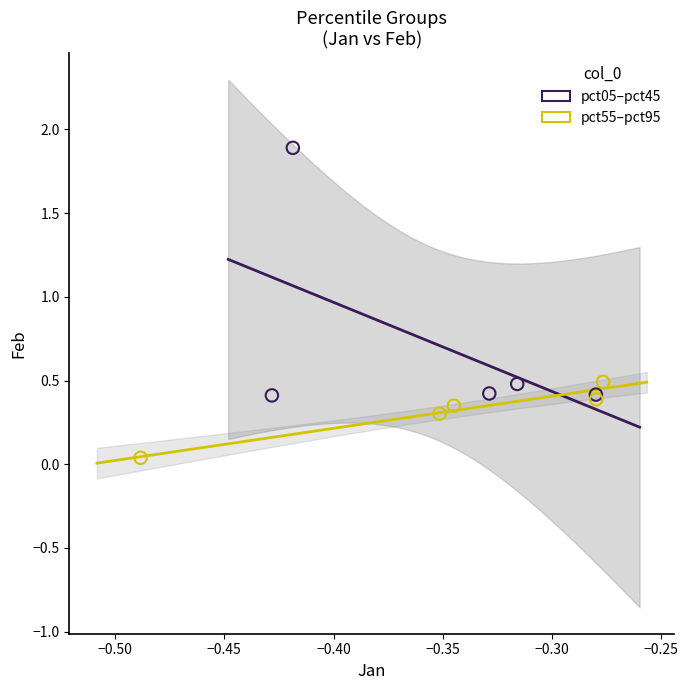

Which series contains the highest Y value?

pct05–pct45